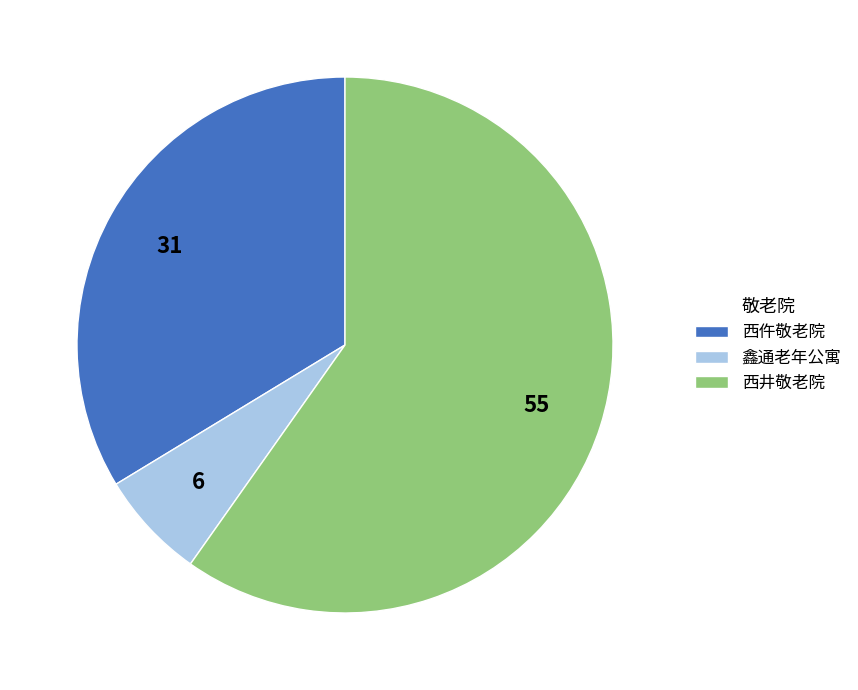

What is the largest slice in the pie chart?

西井敬老院